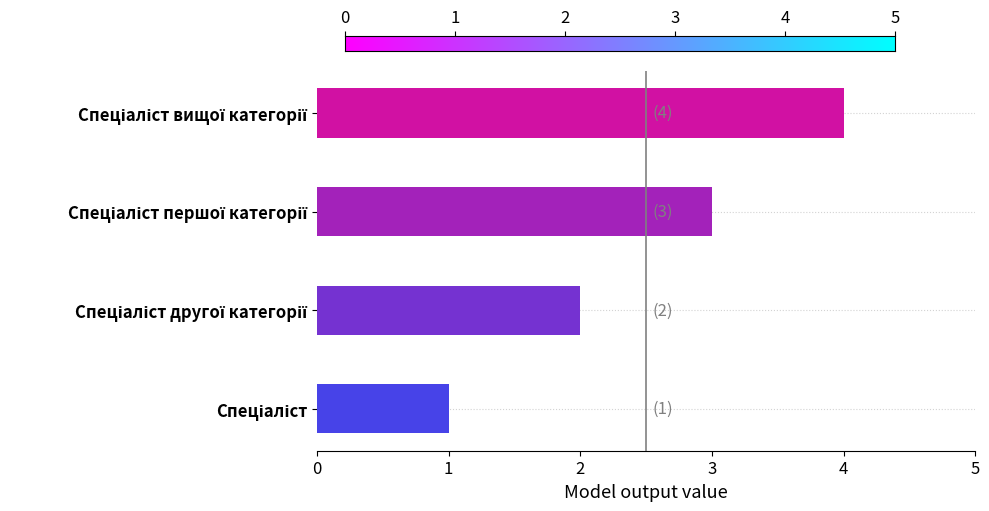

What is the maximum value shown in the chart?

4